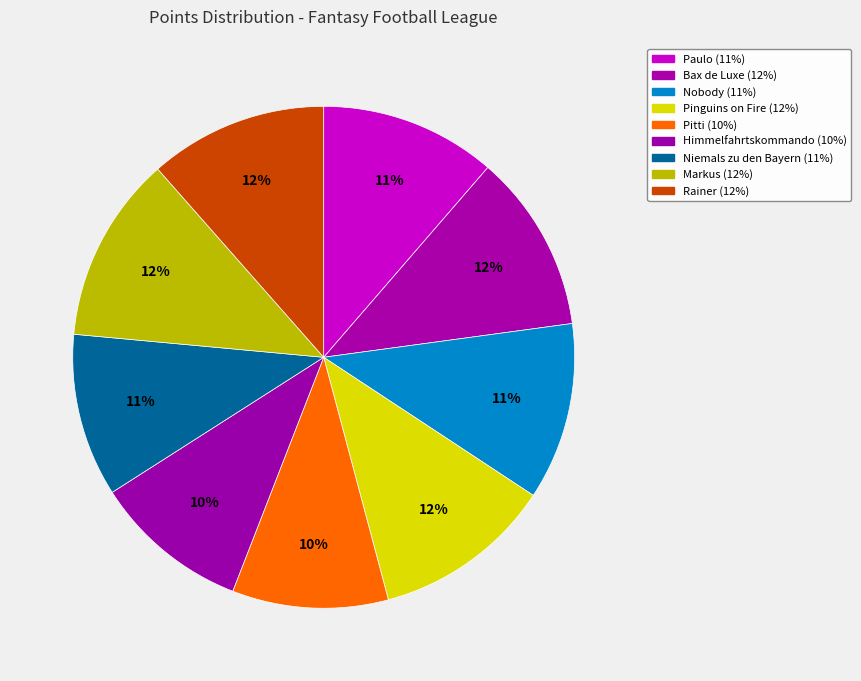

How many segments does this pie chart have?

9